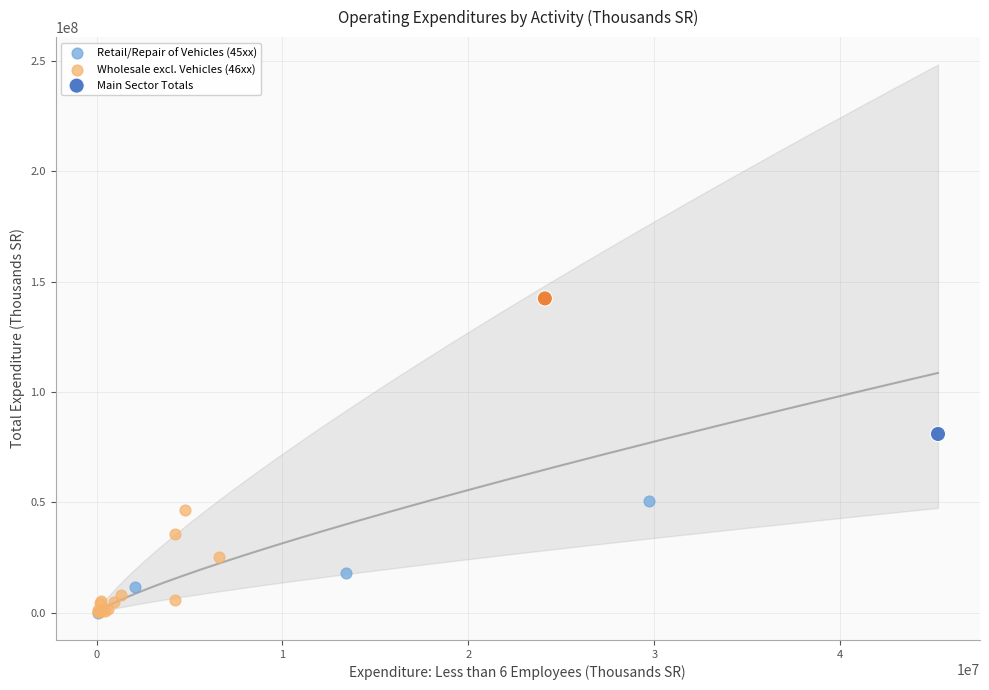

Which series has the widest spread of Y values?

Main Sector Totals